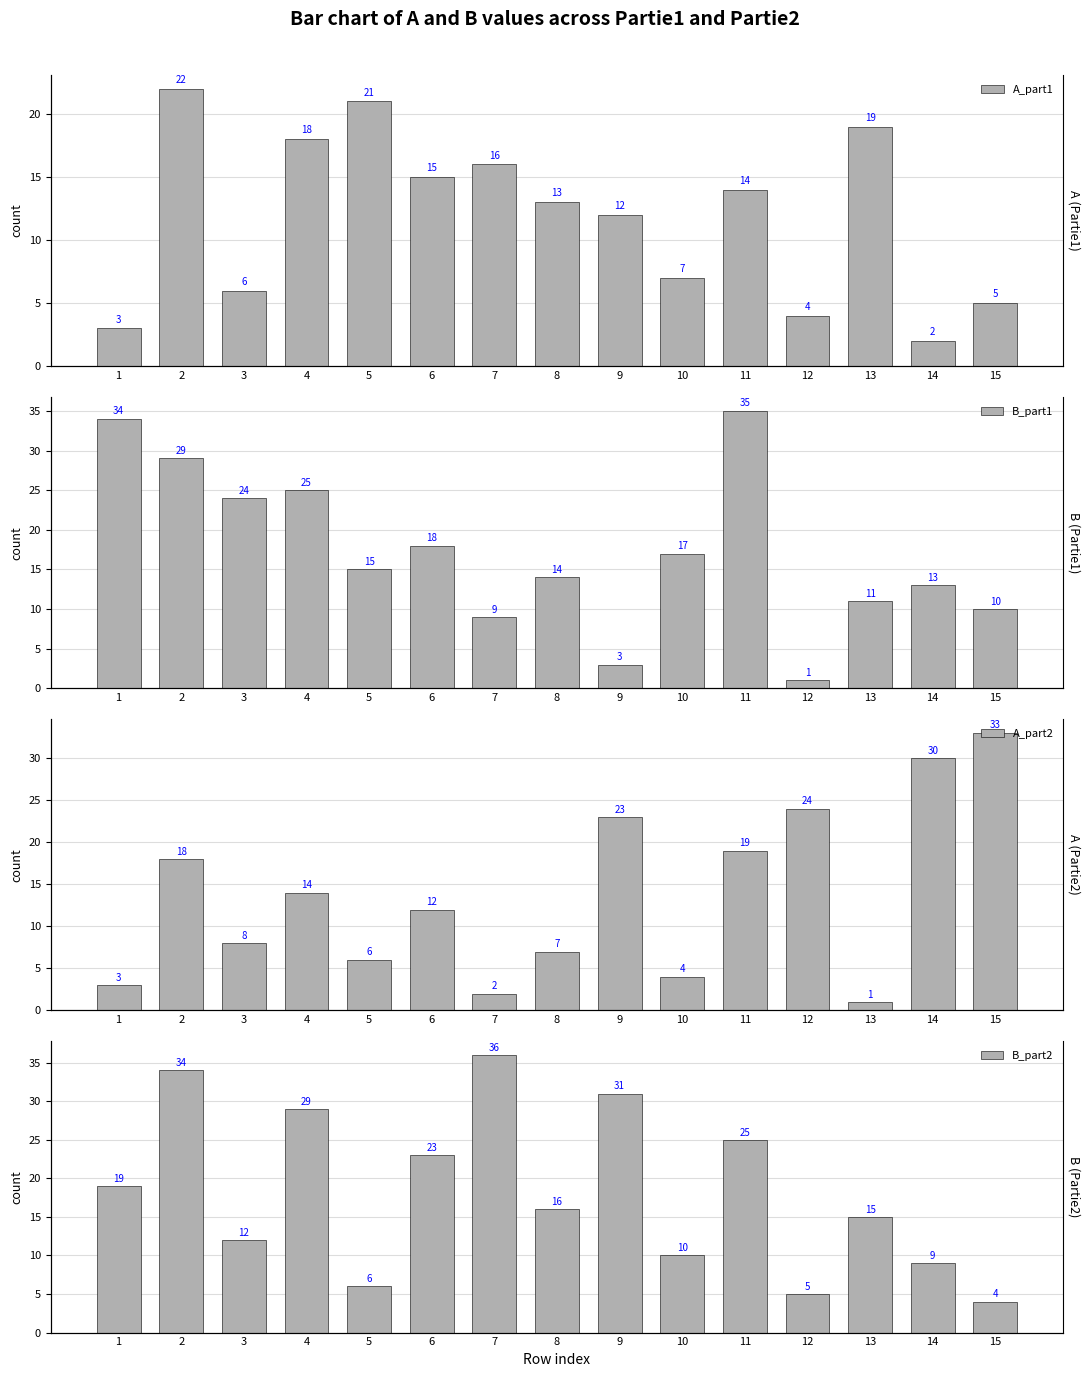

What is the value of the A_part2 bar at the 7th from the left?

2